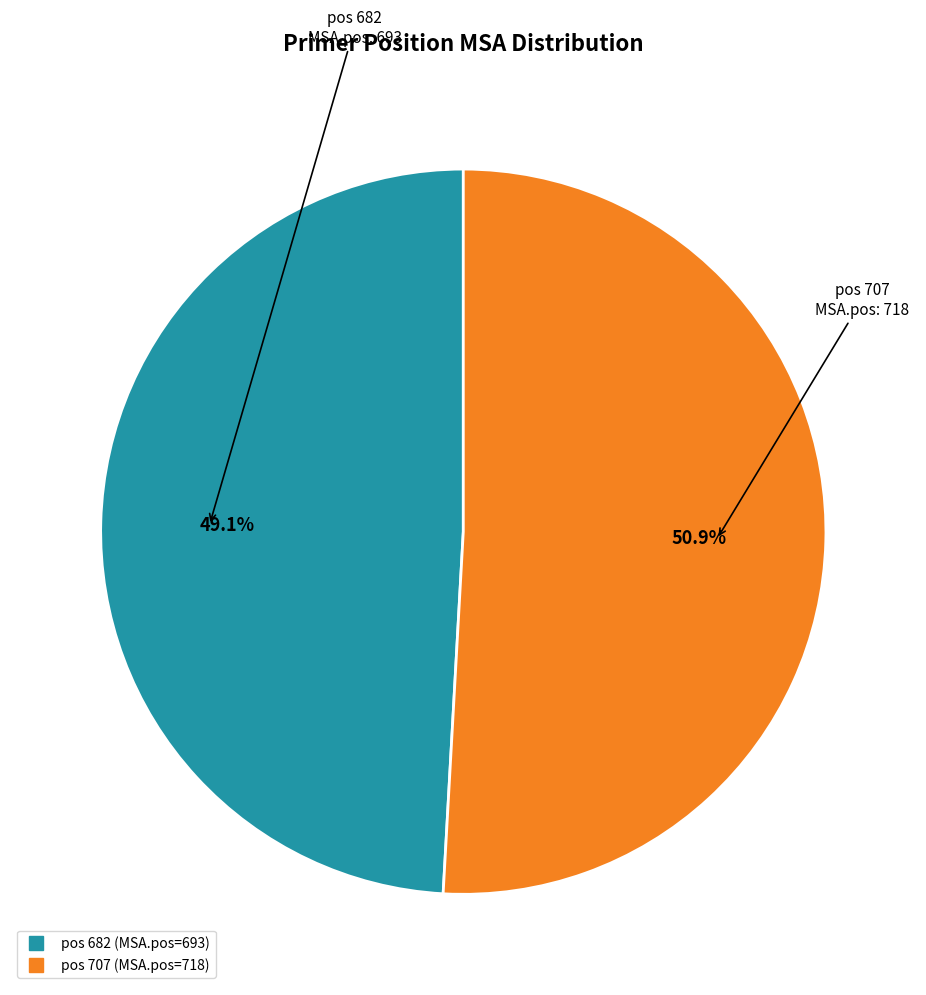

Is there any slice that represents more than half of the pie?

Yes